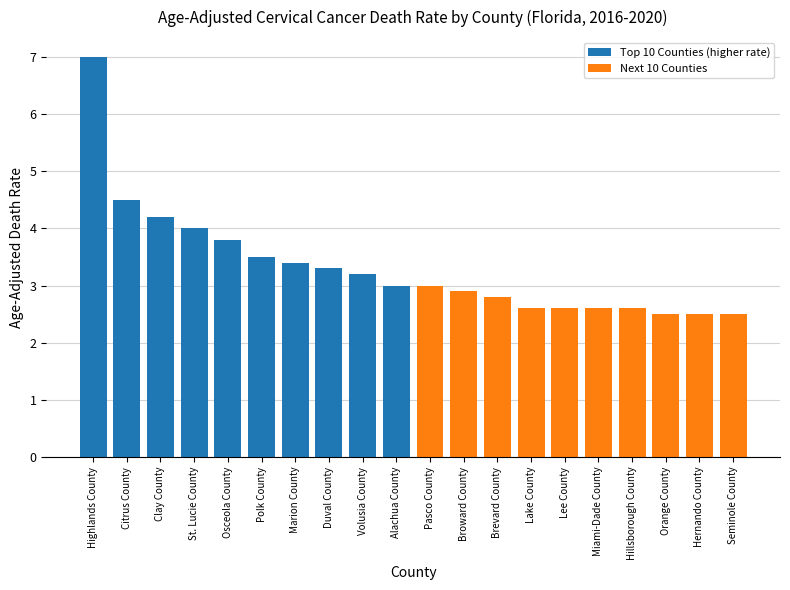

What is the label of the 18th bar from the right?

Clay County